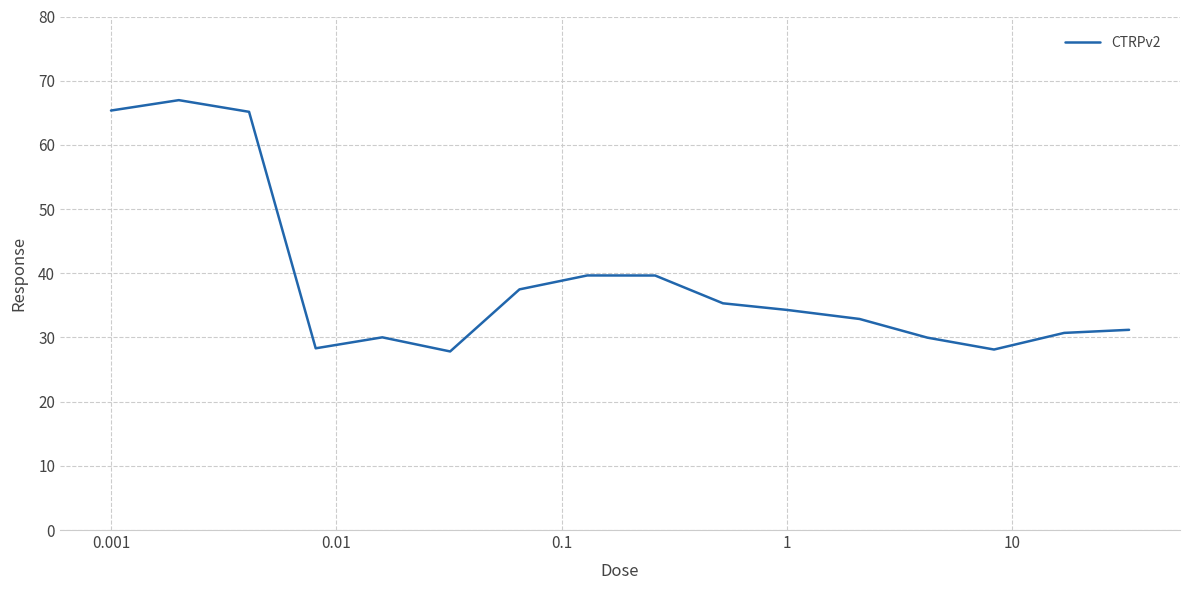

What is the smallest value displayed?

27.8